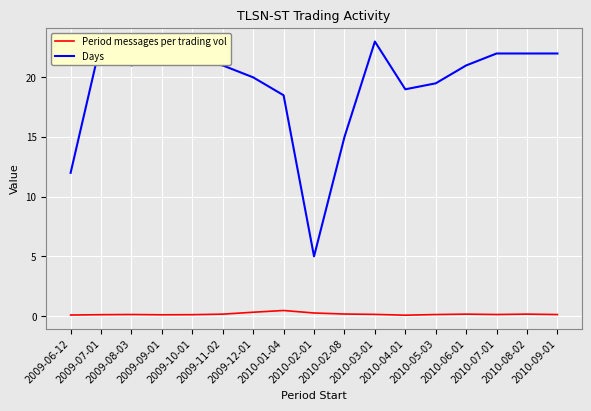

What is the approximate value of Period messages per trading vol at 2009-08-03?

0.1